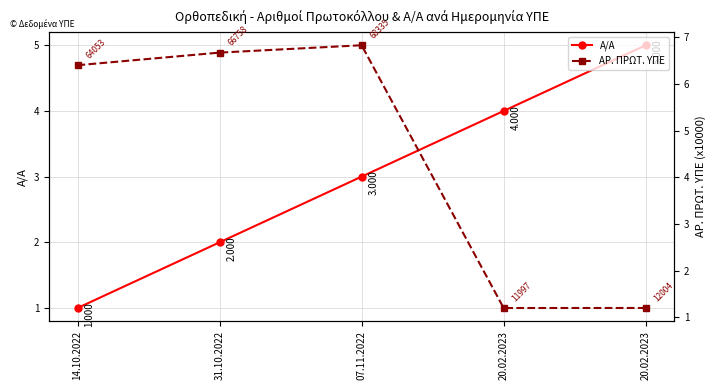

Rank the series by their maximum value, from highest to lowest.

ΑΡ. ΠΡΩΤ. ΥΠΕ, Α/Α